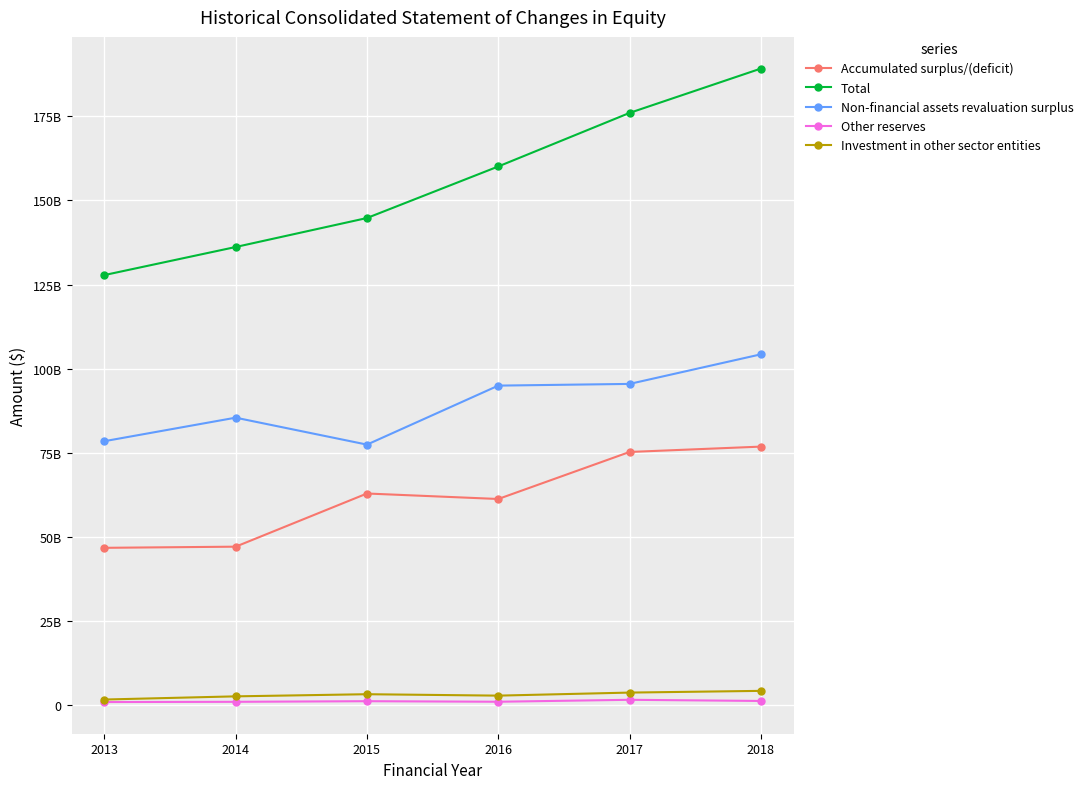

Which category has the highest value across all series?

2018